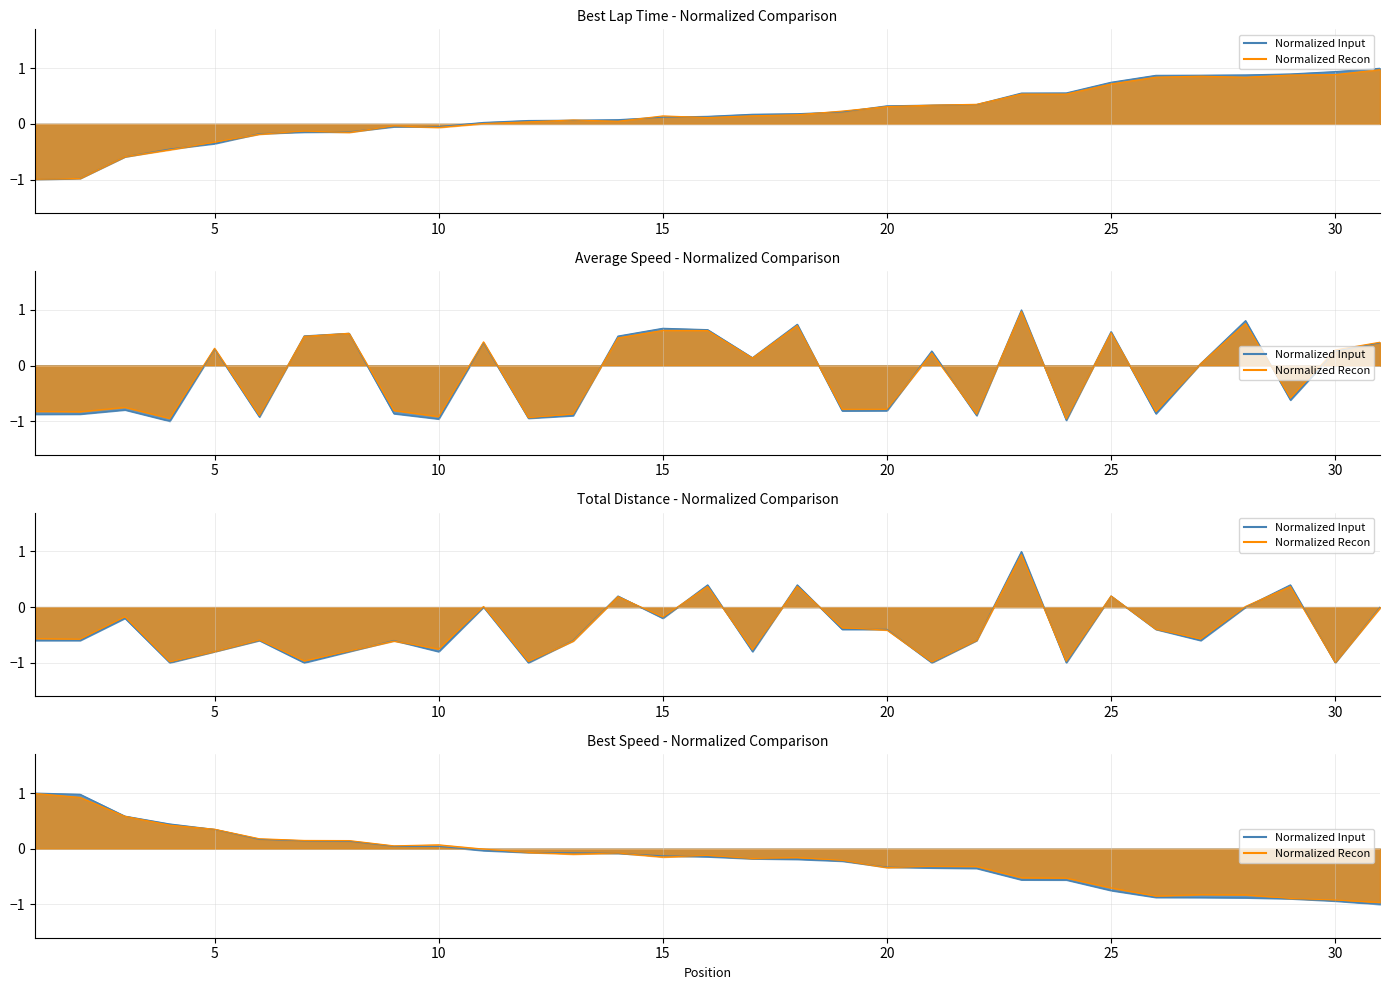

True or false: Best Speed has a value of 1.0 at 1.

True